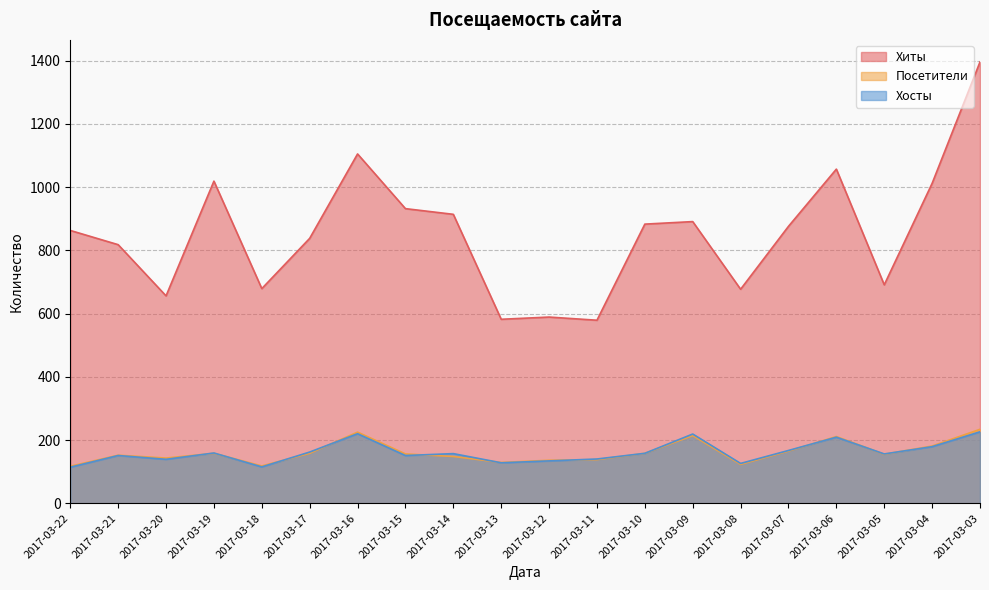

Does the chart display data point markers on the line(s)?

No